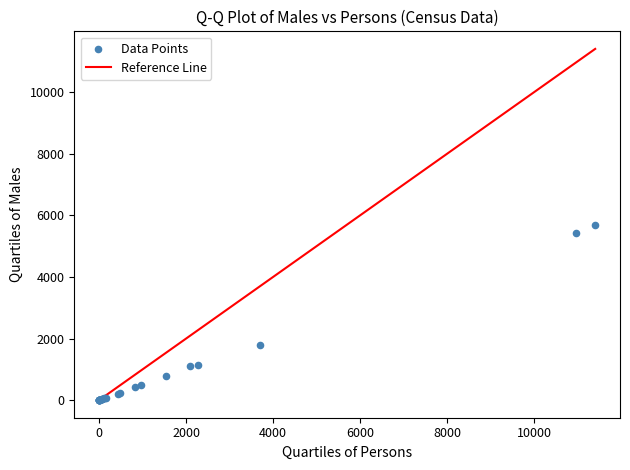

What Y value in the scatter plot is closest to 2846?

1781